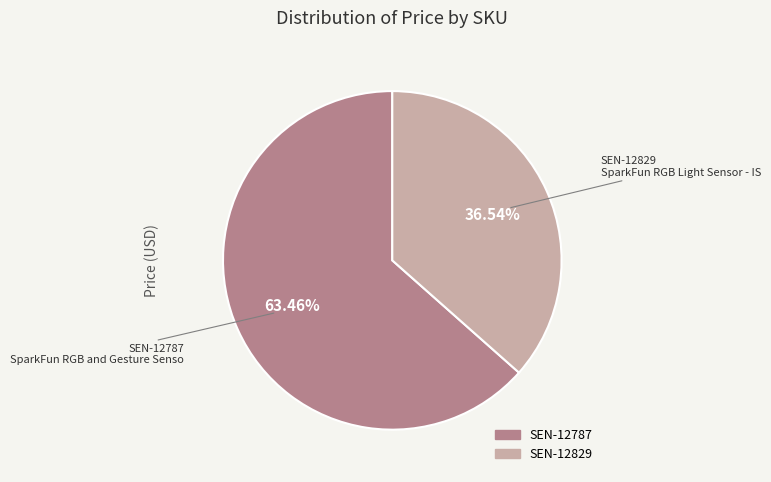

To the nearest percent, what is the average slice percentage?

50%